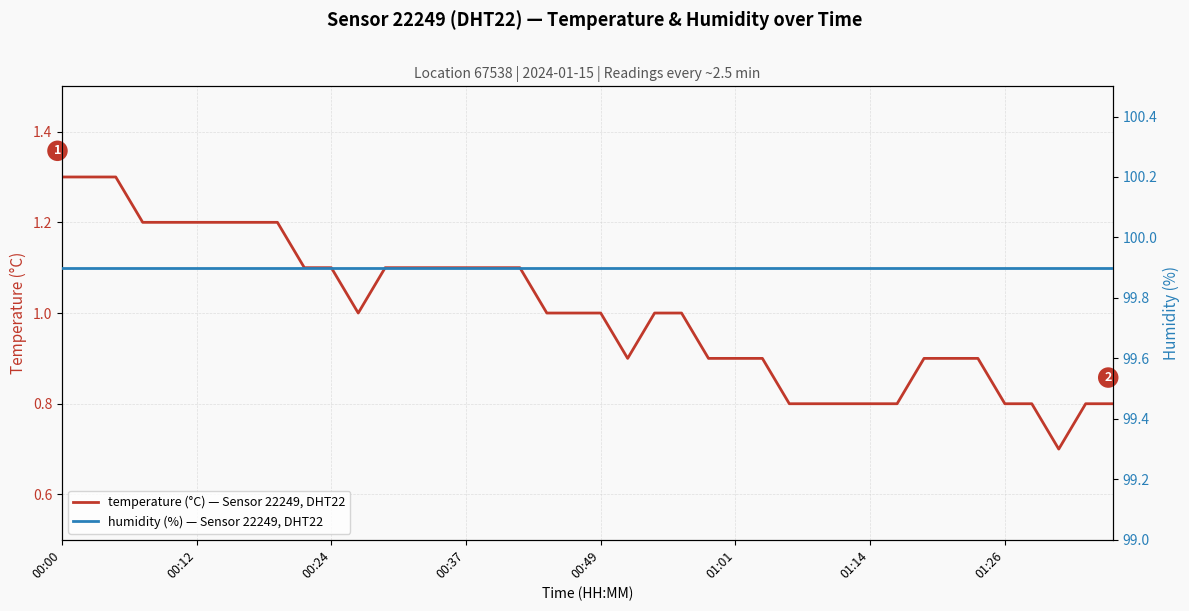

True or false: temperature has a value of 1.3 at 24.

False